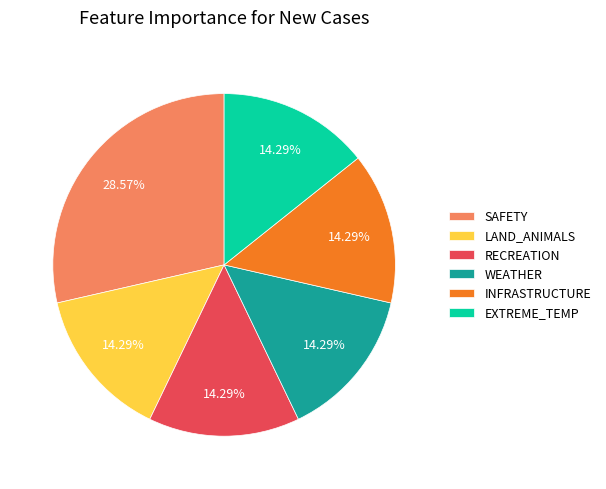

Is the sum of SAFETY and LAND_ANIMALS greater than half?

No